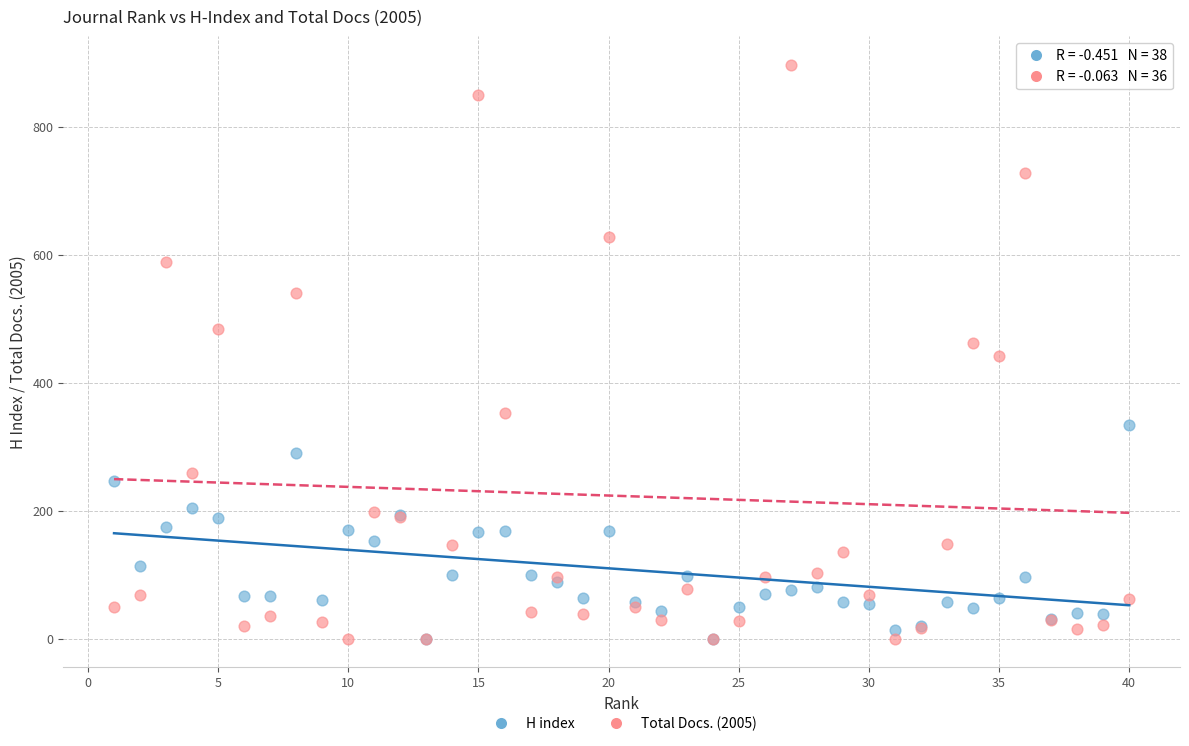

Which series has the widest spread of Y values?

Total Docs. (2005)